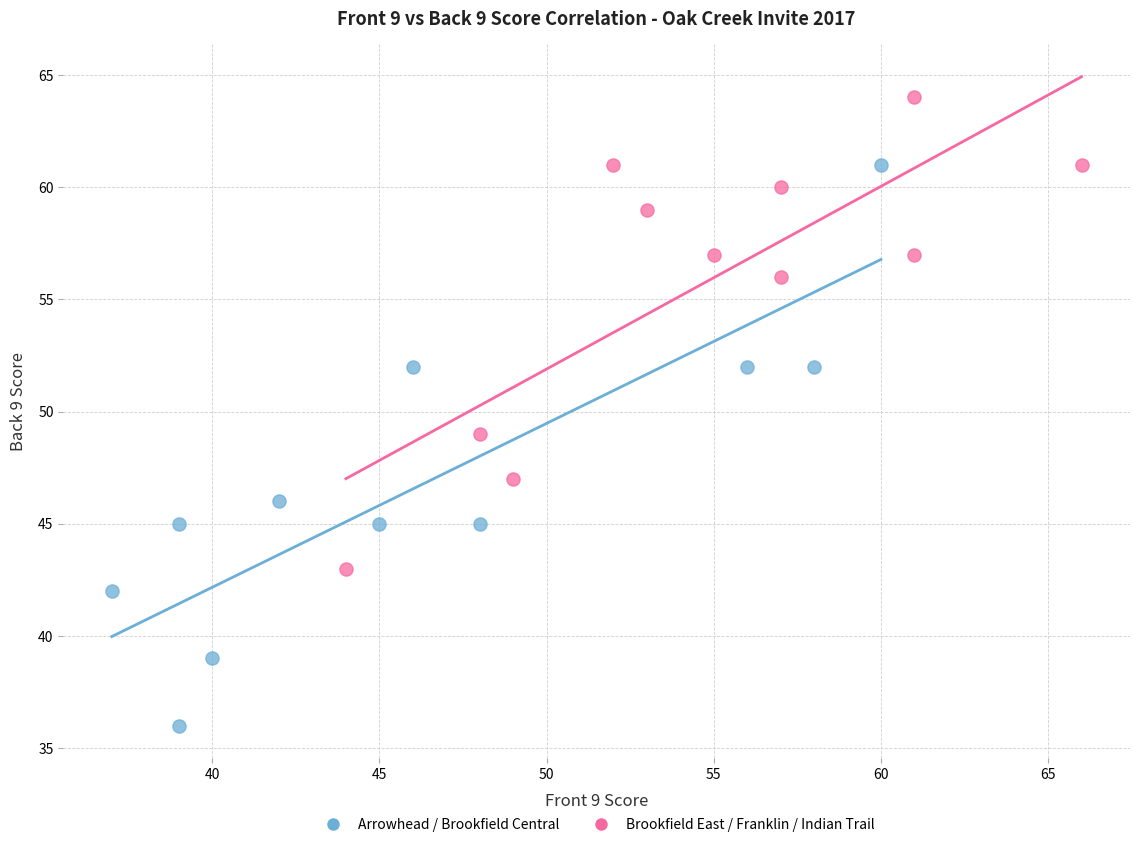

Which series contains the highest Y value?

Brookfield East / Franklin / Indian Trail